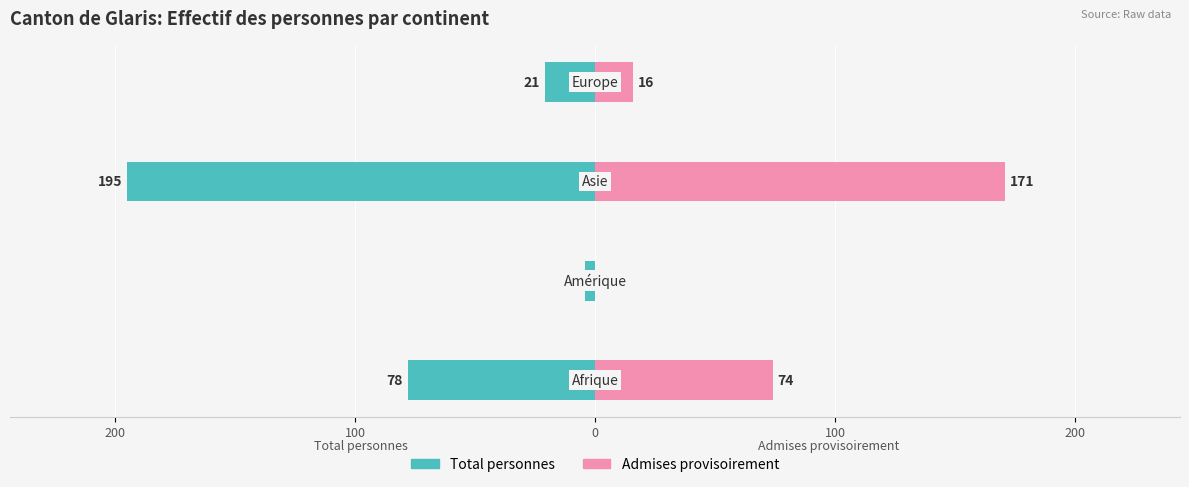

Count the number of categories in the chart.

4